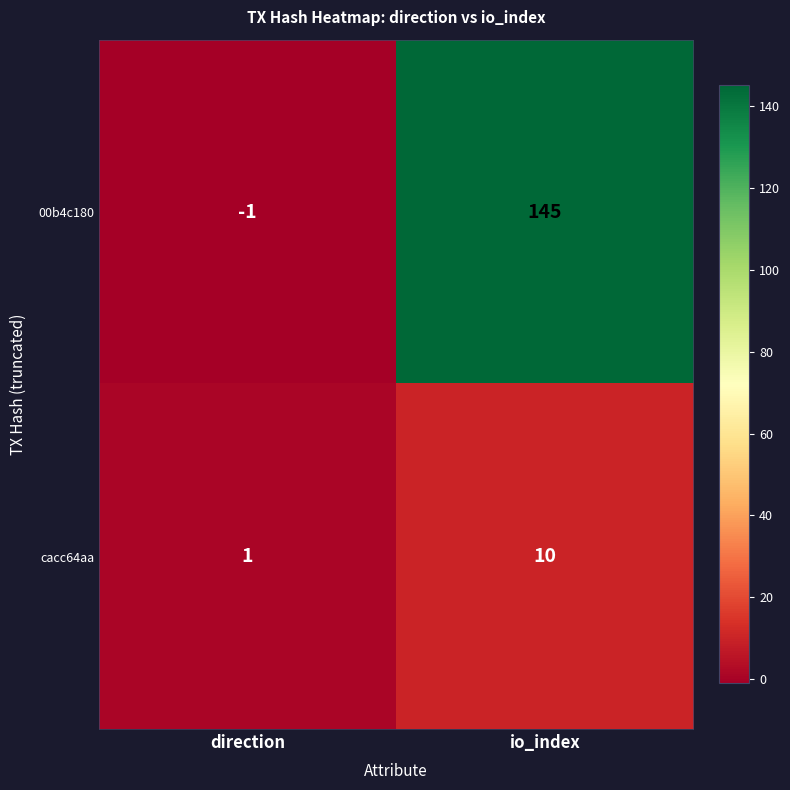

The value of 00b4c180 at direction is -1. True or false?

True